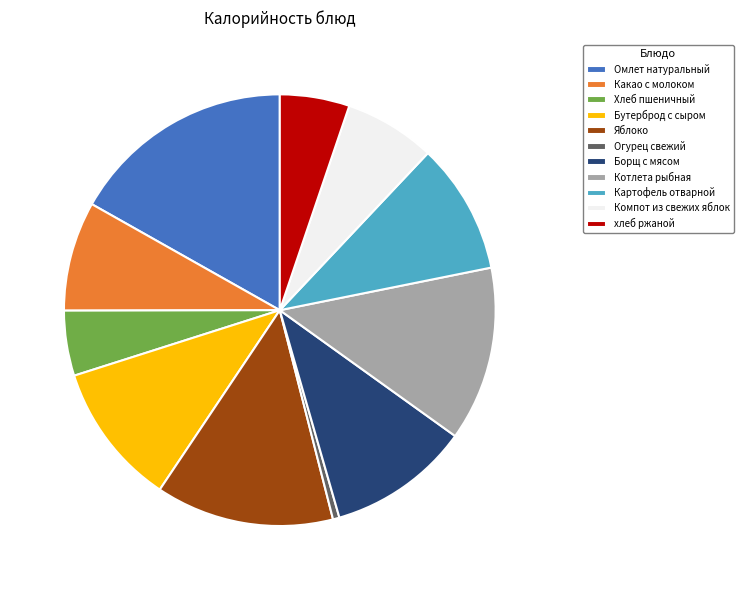

Does any single category account for the majority?

No